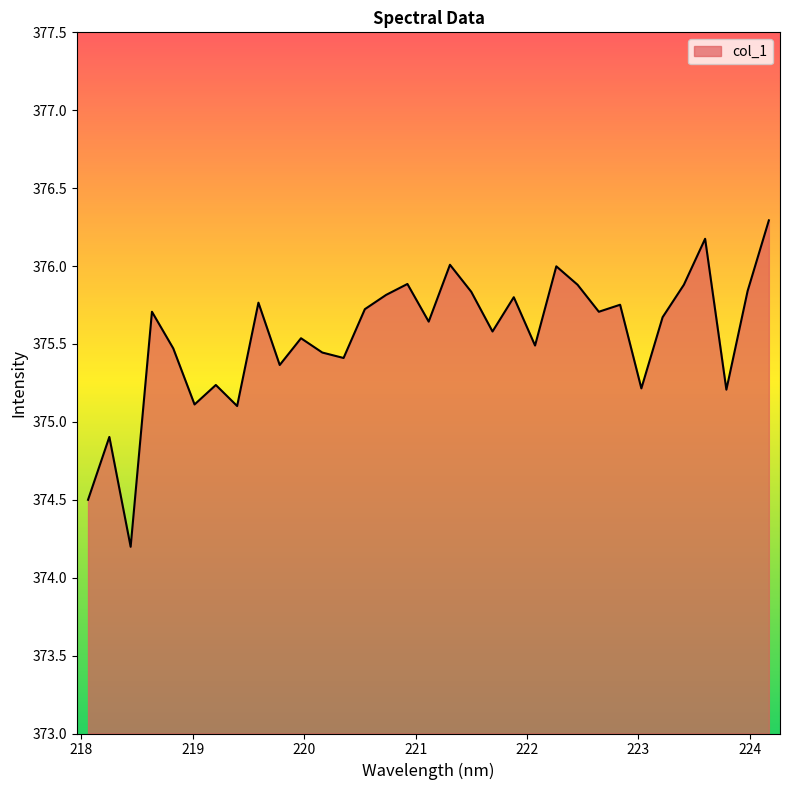

What is the greatest value displayed?

376.3